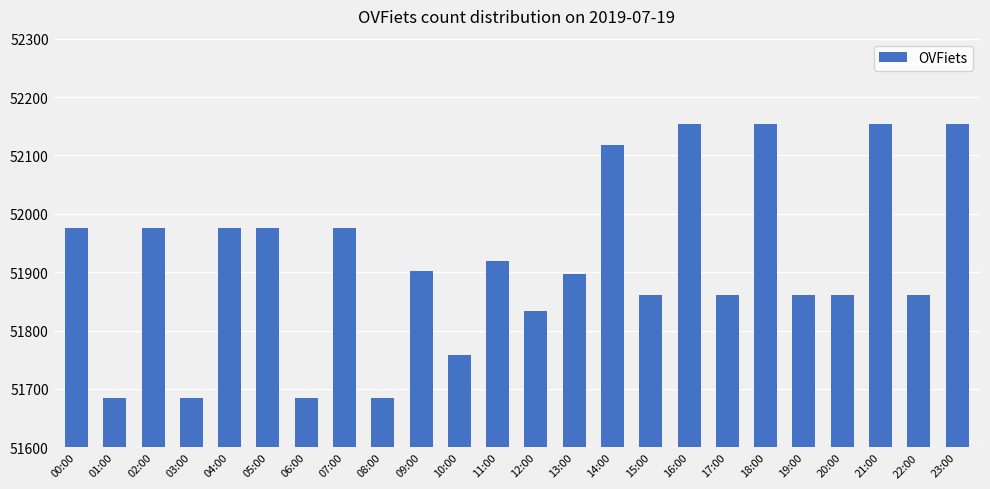

How many categories are shown in the chart?

24